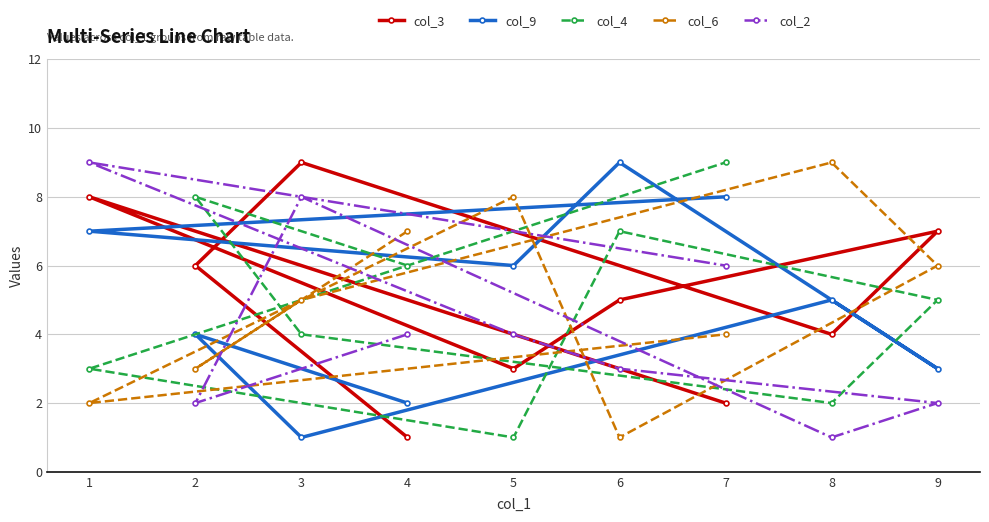

Is the value of col_4 at 8 greater than the value of col_9 at 2?

No